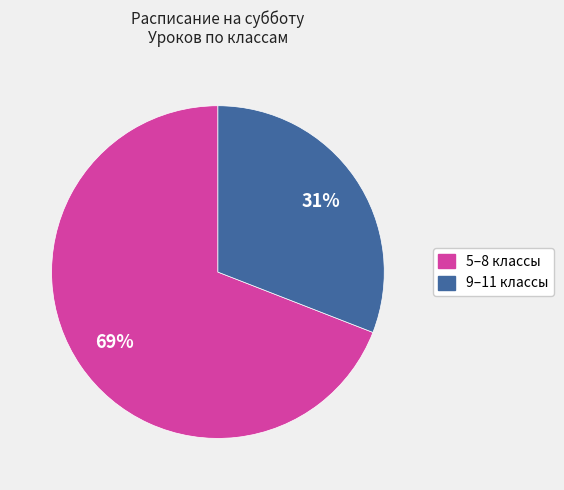

To the nearest percent, what is the average slice percentage?

50%